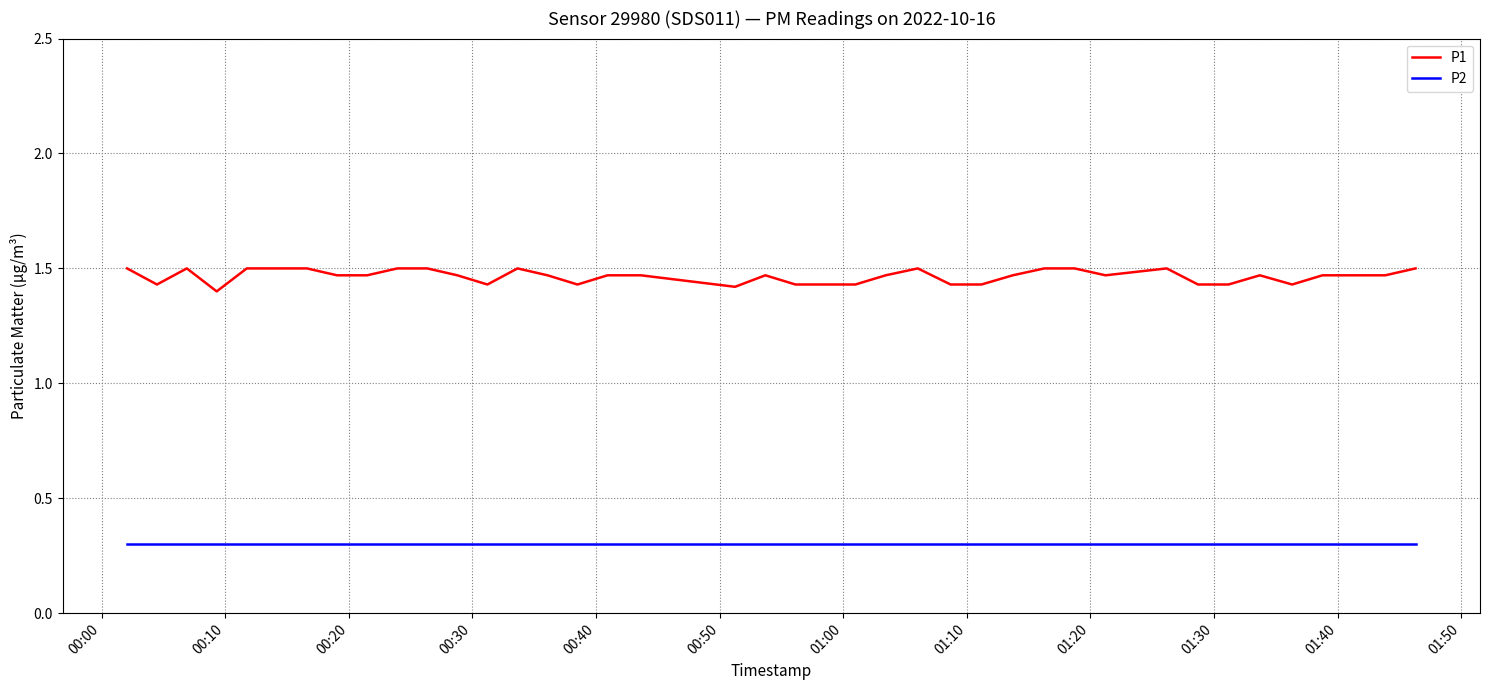

Rank the series by their maximum value, from lowest to highest.

P2, P1